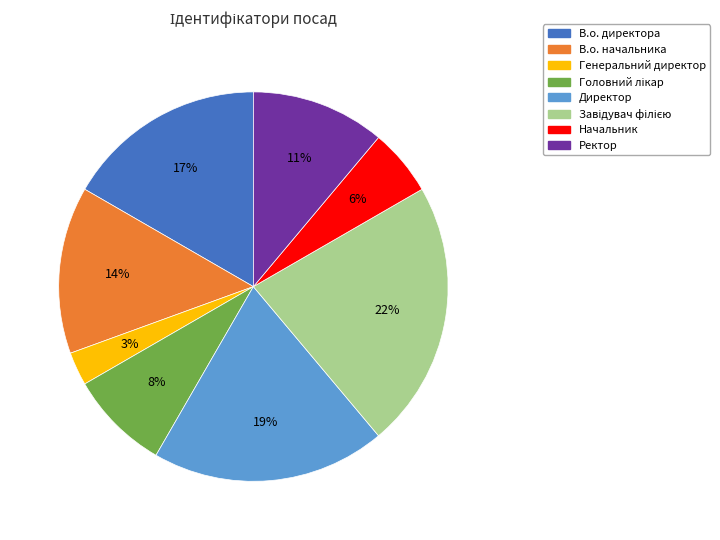

To the nearest percent, what percentage of the pie is Ректор?

11%